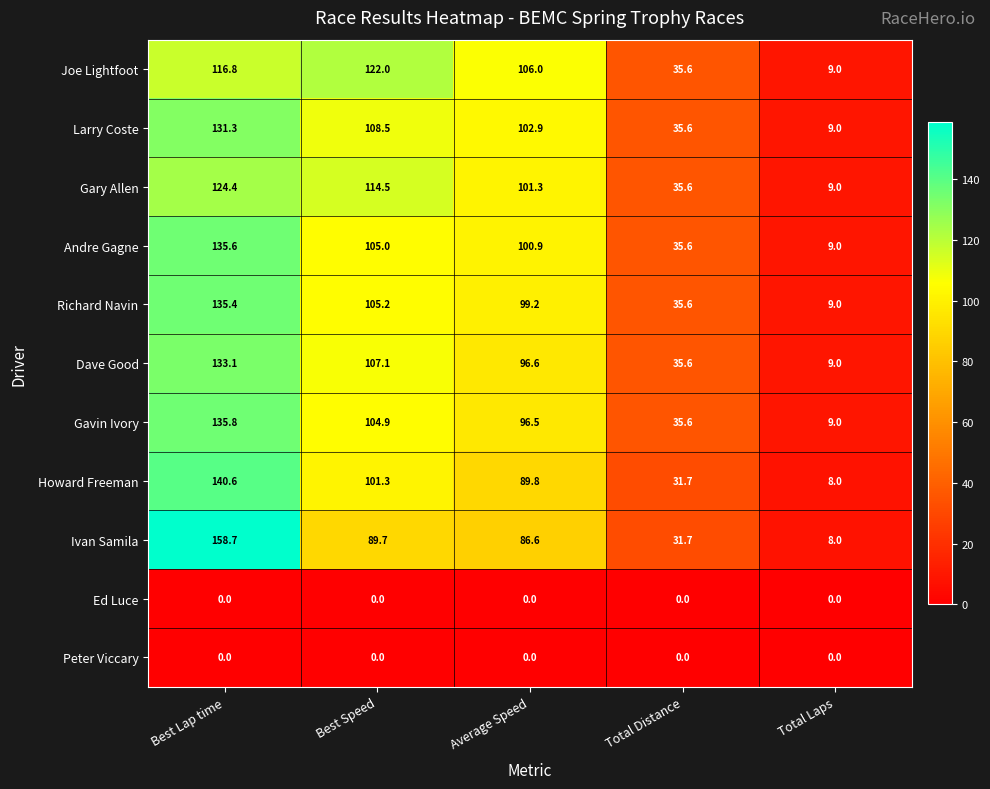

How many data points does each series have?

5